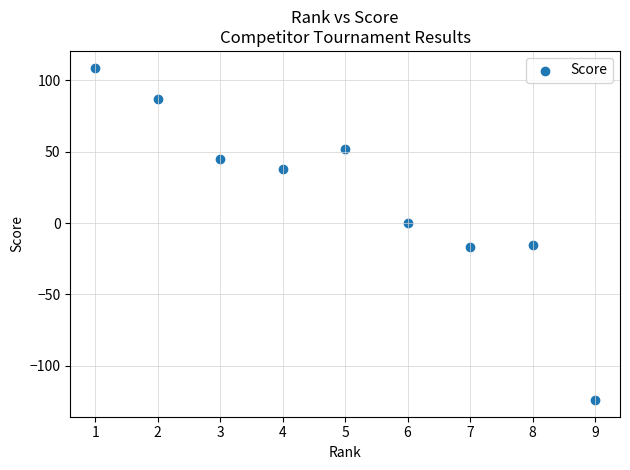

What is the range of X values (max minus min)?

8